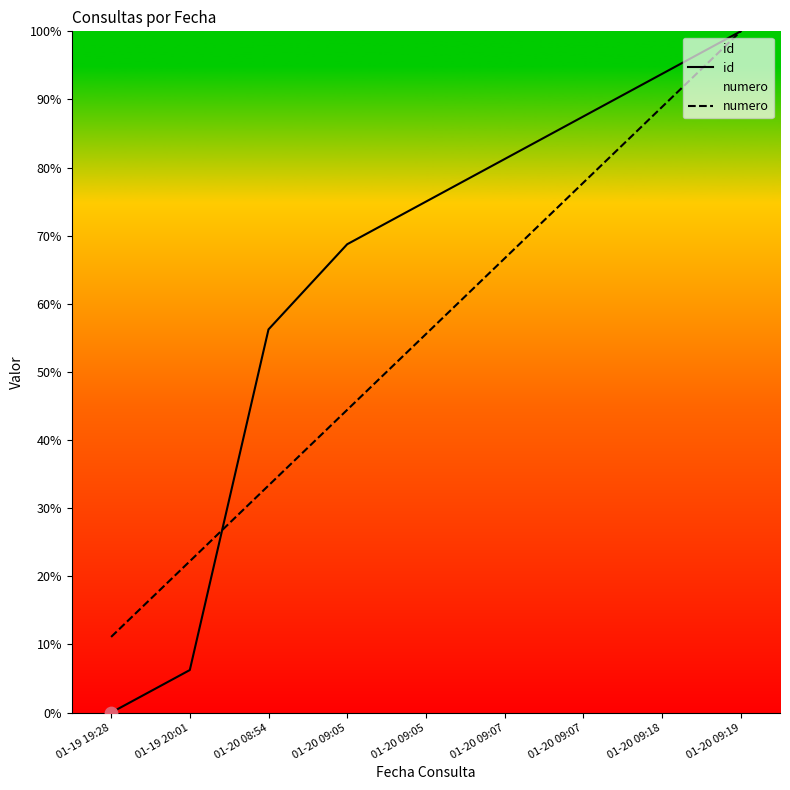

What is the total value across all series at 01-20 09:07?

147.9